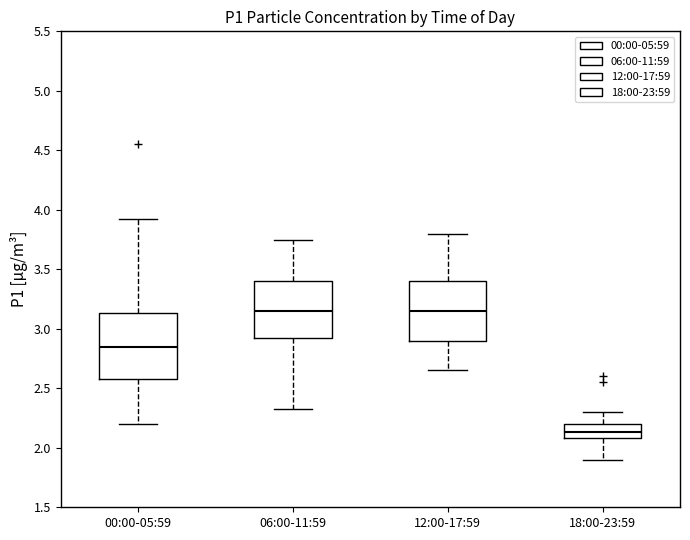

Reading left to right, transcribe this box plot: for each box, give where its median line is, the range the box spans, and where its two whiskers end, as read against the y-axis. The values are not printed on the chart, so give them approximately, as read against the axis.

00:00-05:59: median 2.85, box 2.60 to 3.15, whiskers 2.20 to 3.90
06:00-11:59: median 3.15, box 2.90 to 3.40, whiskers 2.35 to 3.75
12:00-17:59: median 3.15, box 2.90 to 3.40, whiskers 2.65 to 3.80
18:00-23:59: median 2.15, box 2.10 to 2.20, whiskers 1.90 to 2.30